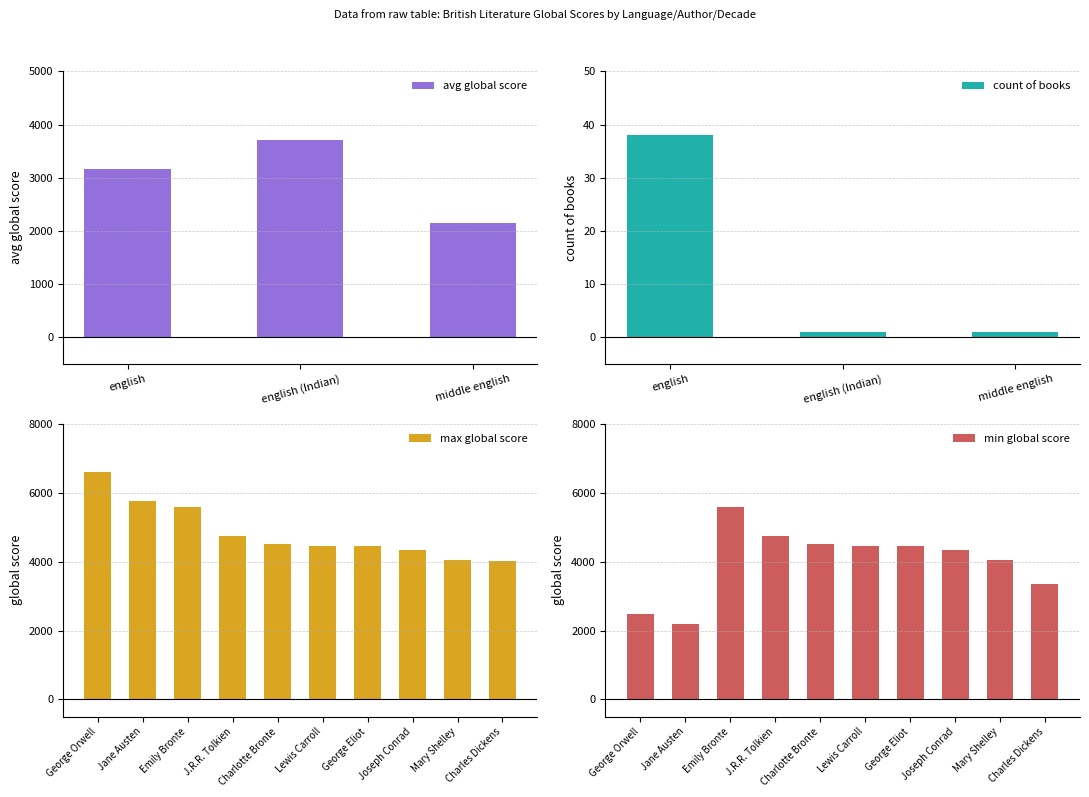

What is the difference between the second highest and minimum values in the avg global score series?

1021